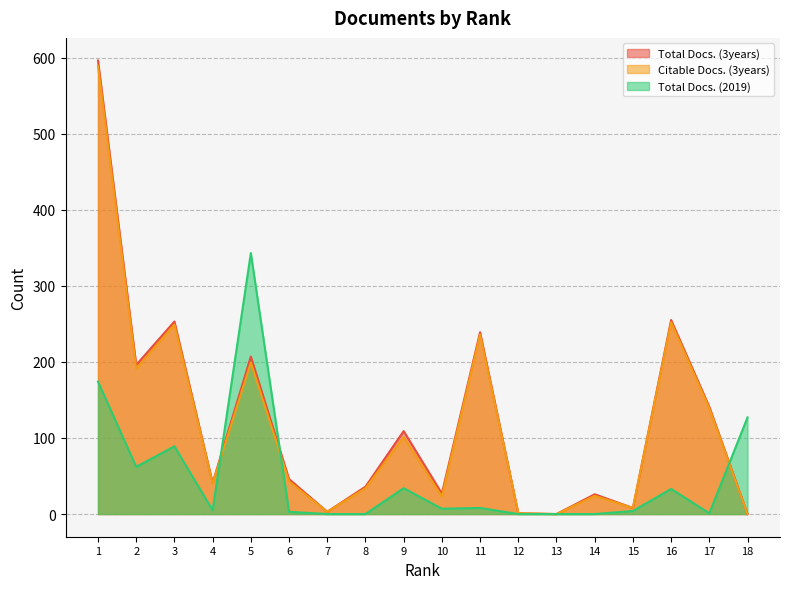

Which has a higher value, 14 or 4?

4